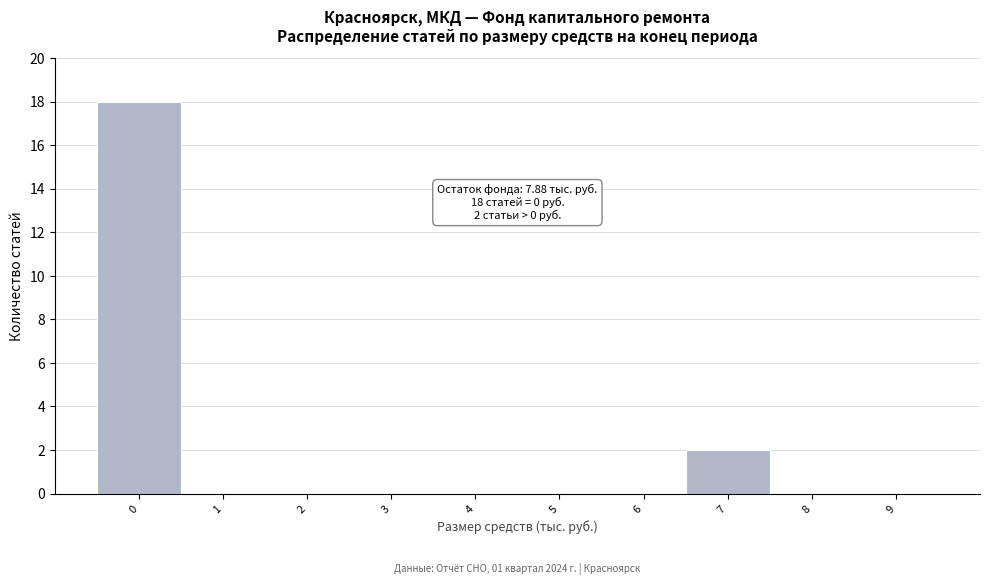

Reading right to left, list all the values displayed in this chart.

9=0	8=0	7=2	6=0	5=0	4=0	3=0	2=0	1=0	0=18